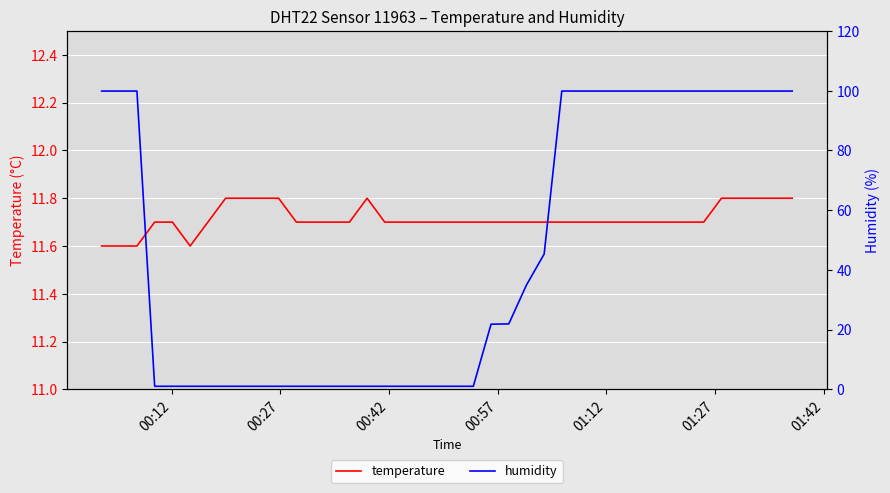

The humidity series shows 32.7 at 00:12. True or false?

False